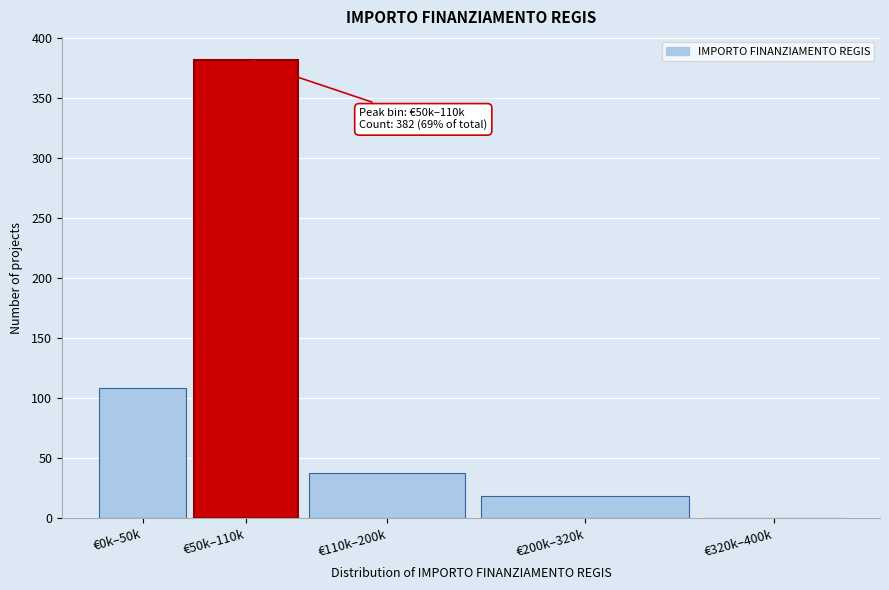

Reading left to right, transcribe all the data shown in this chart.

€0k–50k=109	€50k–110k=382	€110k–200k=38	€200k–320k=19	€320k–400k=0